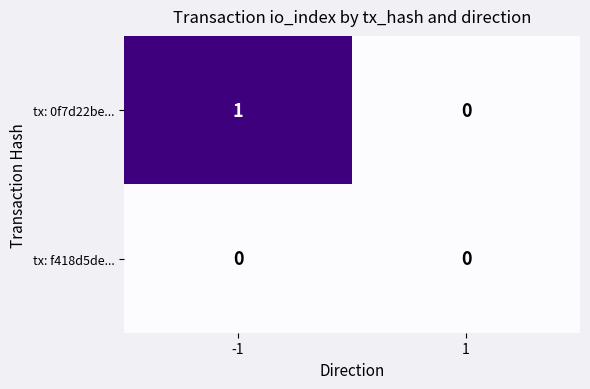

Rank the series by their average value, from highest to lowest.

tx: 0f7d22be..., tx: f418d5de...